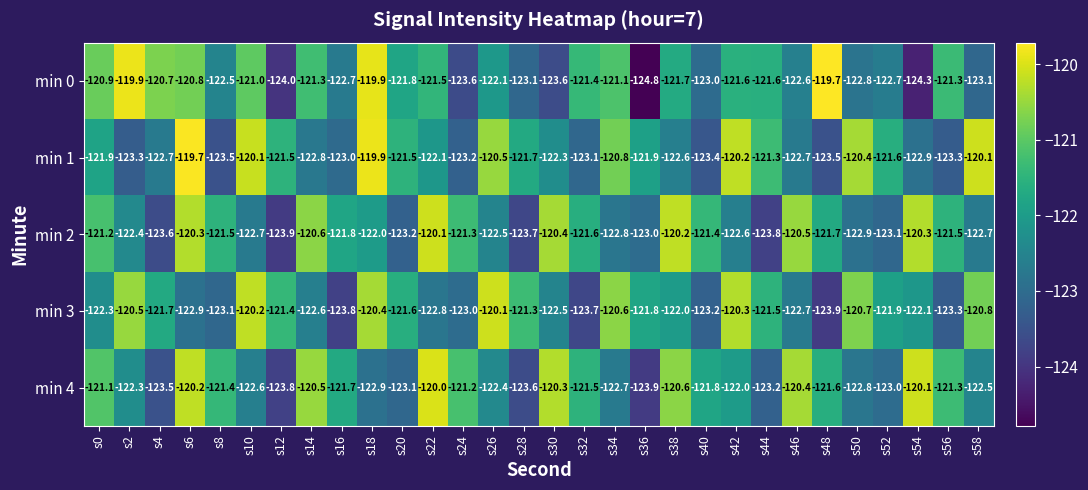

At which label is min 3 closest to -122?

s38